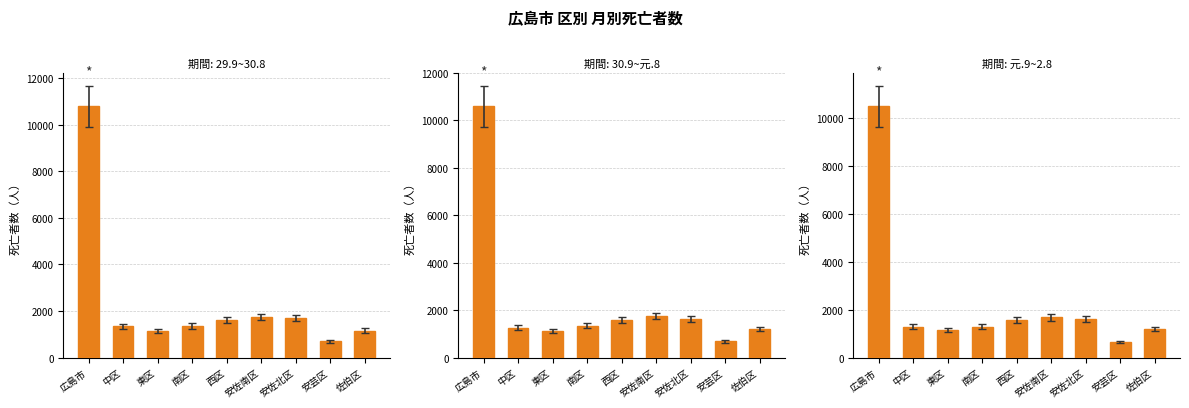

List the series in order of their overall mean, lowest first.

元.9~2.8, 30.9~元.8, 29.9~30.8